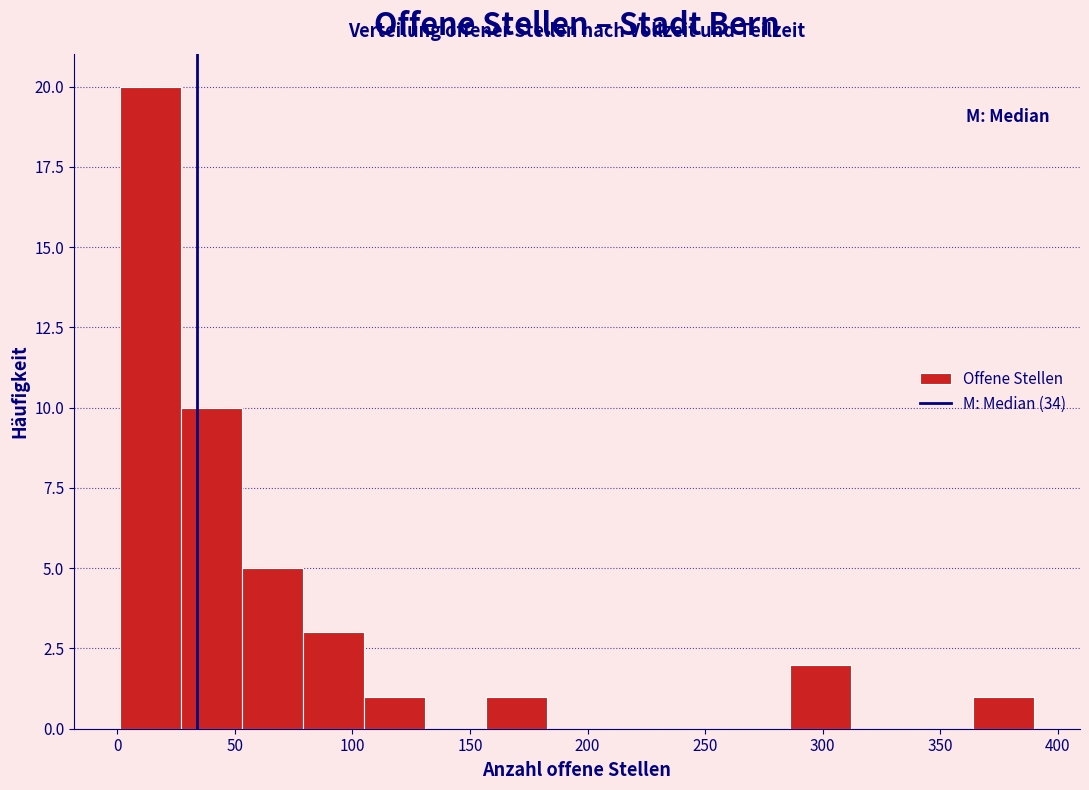

Which range on the x-axis has the tallest bar?

0 to 25